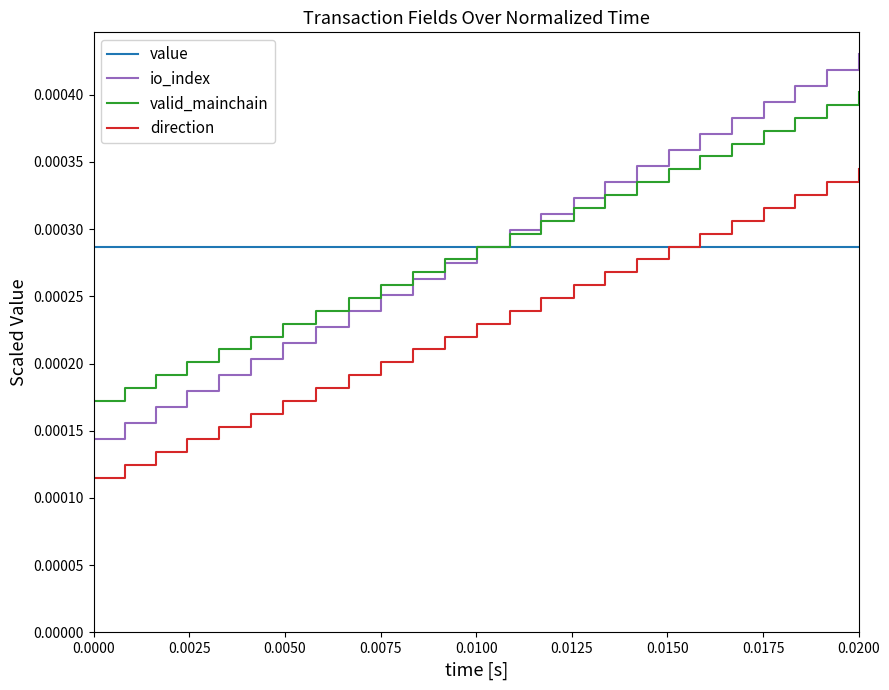

What are all the series names shown in the legend?

value, io_index, valid_mainchain, direction